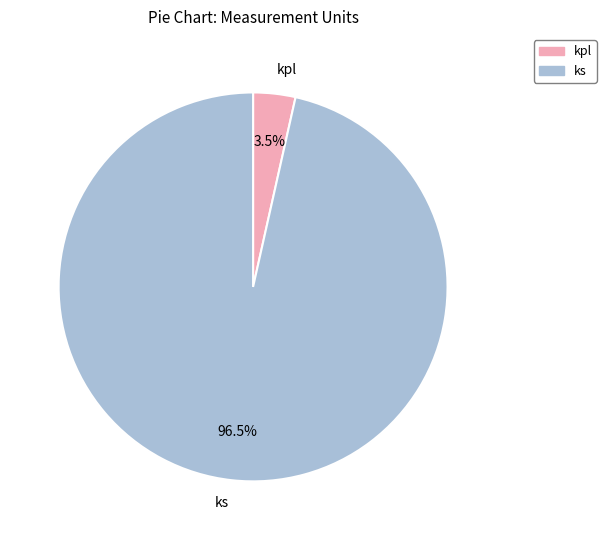

What is the total percentage of kpl and ks?

100.0%